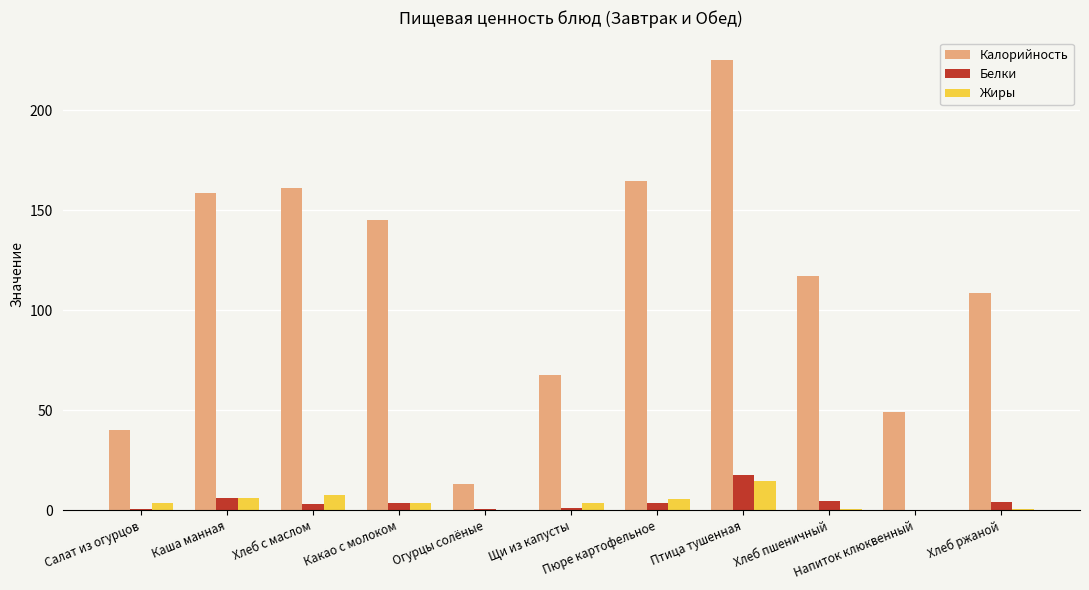

Count the number of categories in the chart.

11